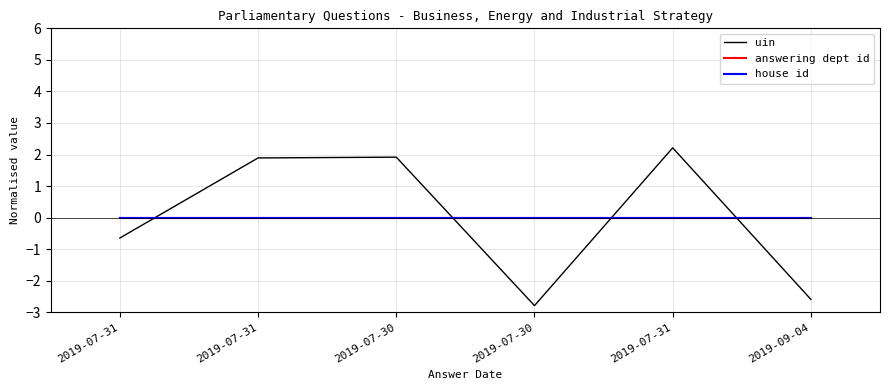

Does the chart display data point markers on the line(s)?

No